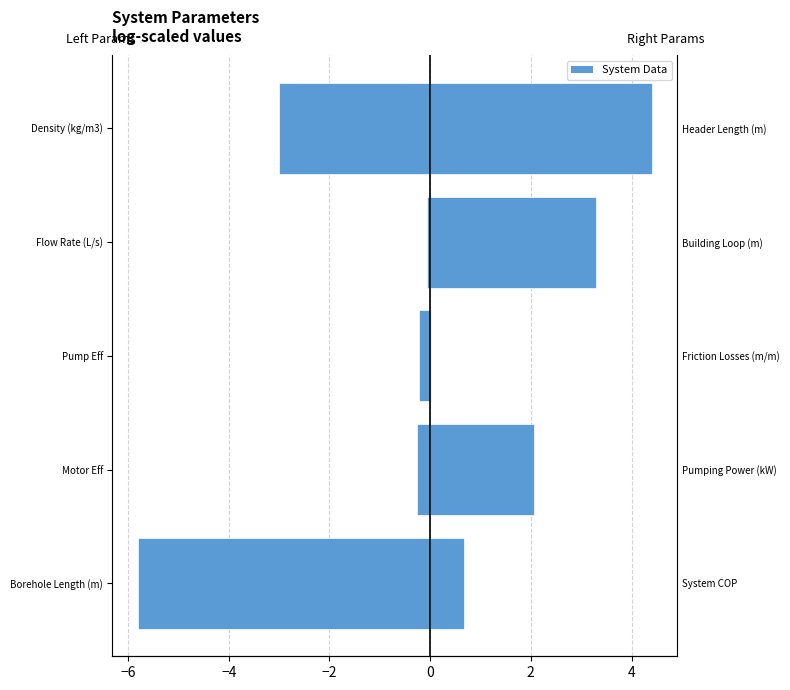

Which has a higher value, Borehole Length (m) or Flow Rate (L/s)?

Flow Rate (L/s)